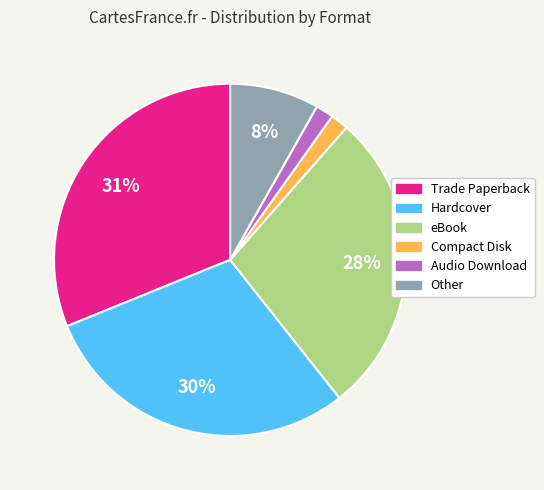

Do Hardcover and Compact Disk together represent more than half of the pie?

No